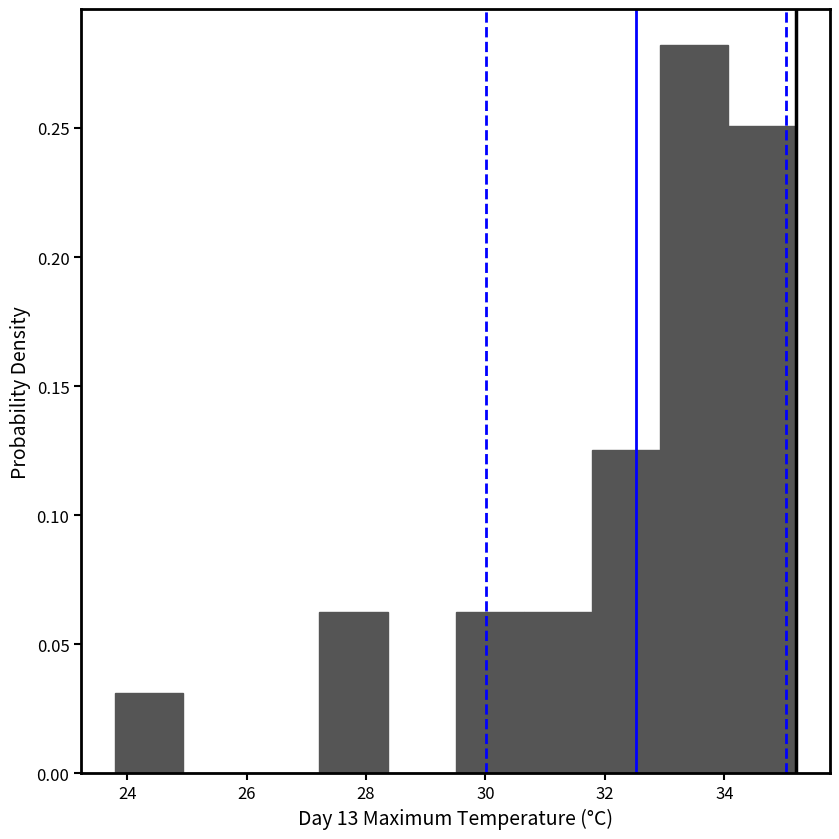

Reading left to right, list every bar in this chart as the range it spans on the x-axis followed by its height. Neither the bar edges nor the heights are printed on the chart, so give them approximately, as read against the axes.

23.80 to 24.94: 0.030
24.94 to 26.08: 0
26.08 to 27.22: 0
27.22 to 28.36: 0.065
28.36 to 29.50: 0
29.50 to 30.64: 0.065
30.64 to 31.78: 0.065
31.78 to 32.92: 0.125
32.92 to 34.06: 0.280
34.06 to 35.20: 0.250